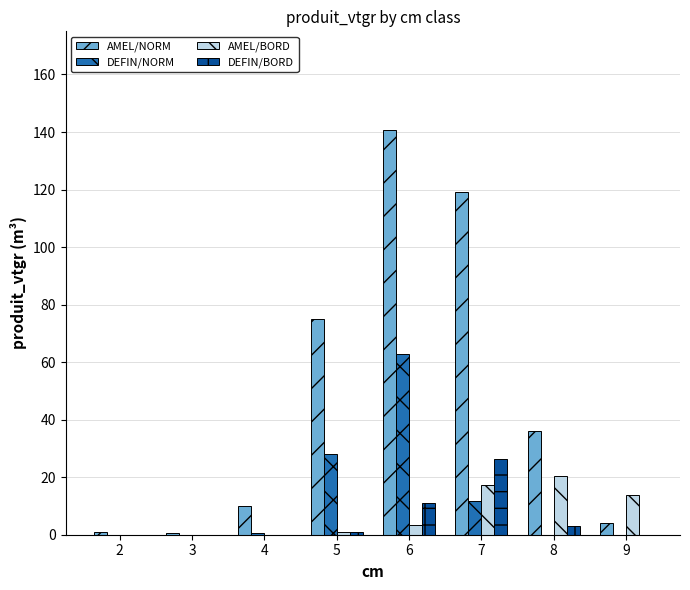

Which series changed the most between 4 and 5?

AMEL/NORM